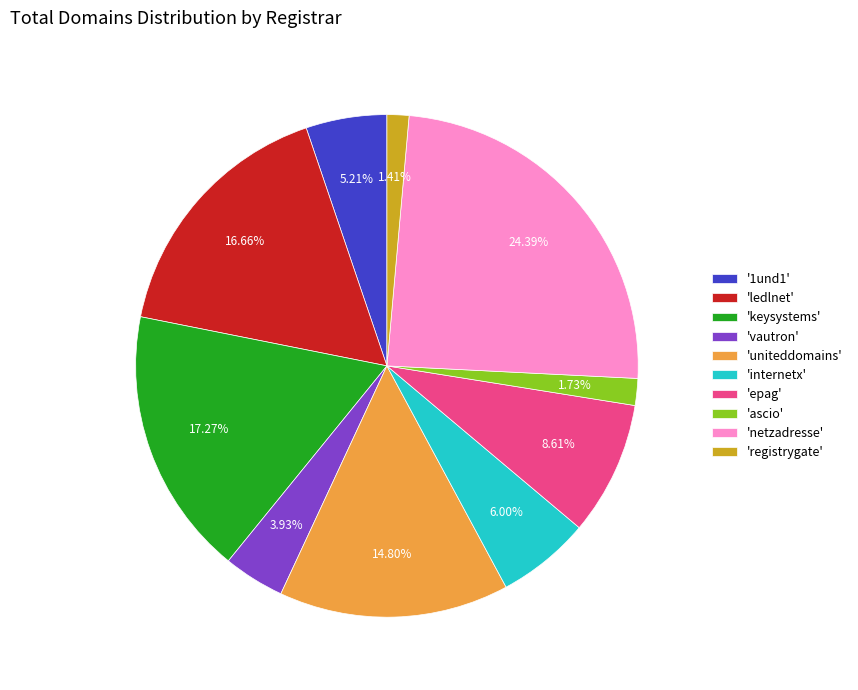

What is the largest slice in the pie chart?

'netzadresse'